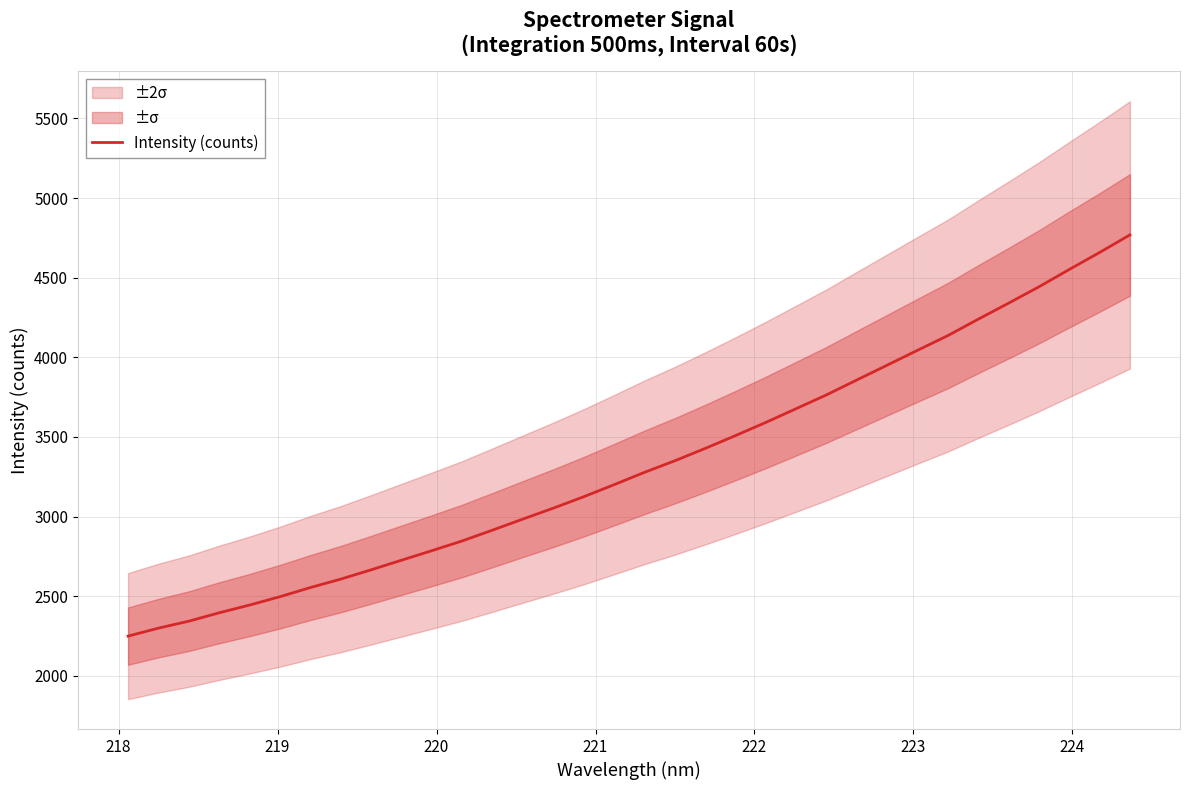

How many data points does each series have?

34